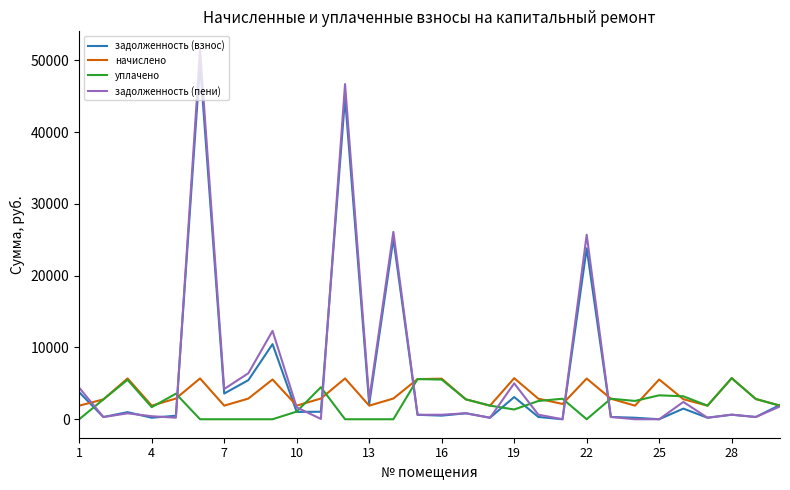

How many values in the уплачено series exceed 2542?

15